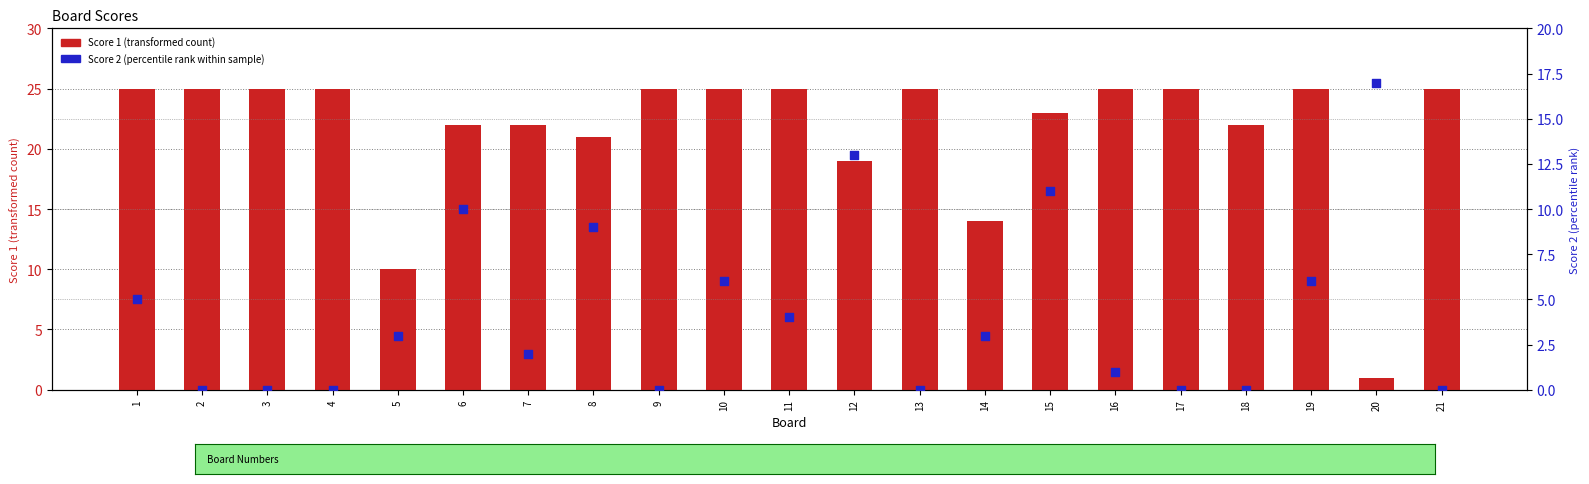

What are all the series names shown in the legend?

Score 1, Score 2